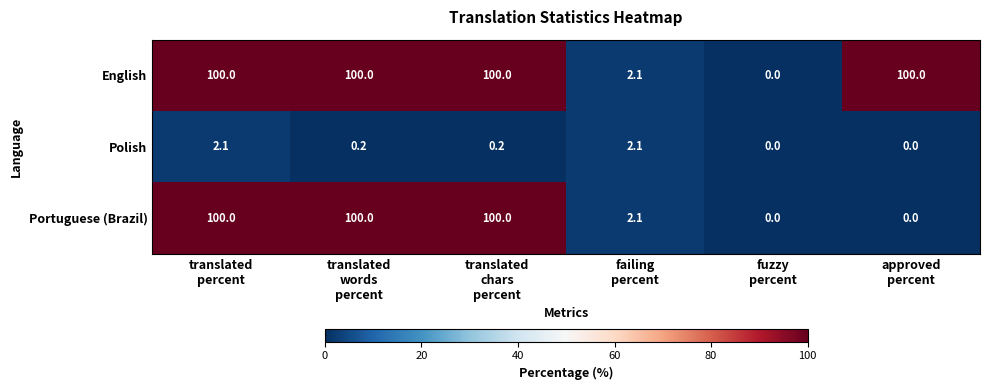

At which category is the sum across all series the highest?

translated
percent